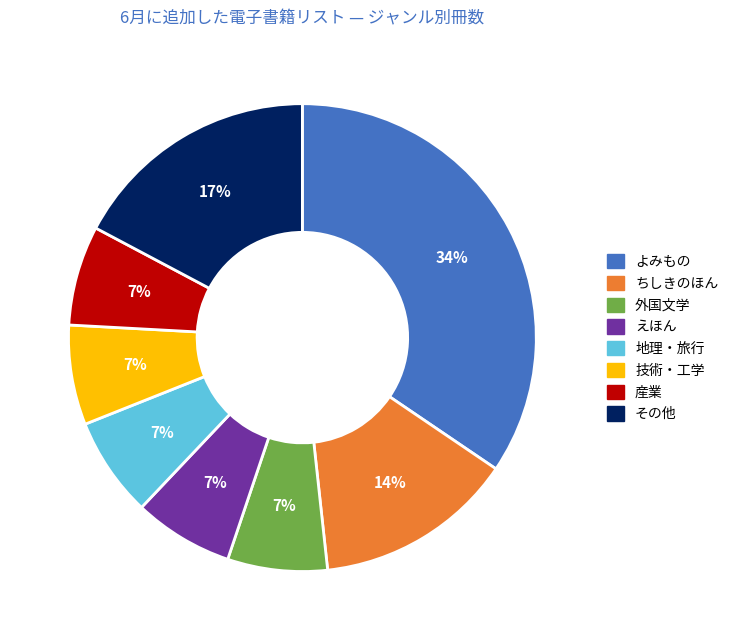

Is there a majority slice in this chart?

No